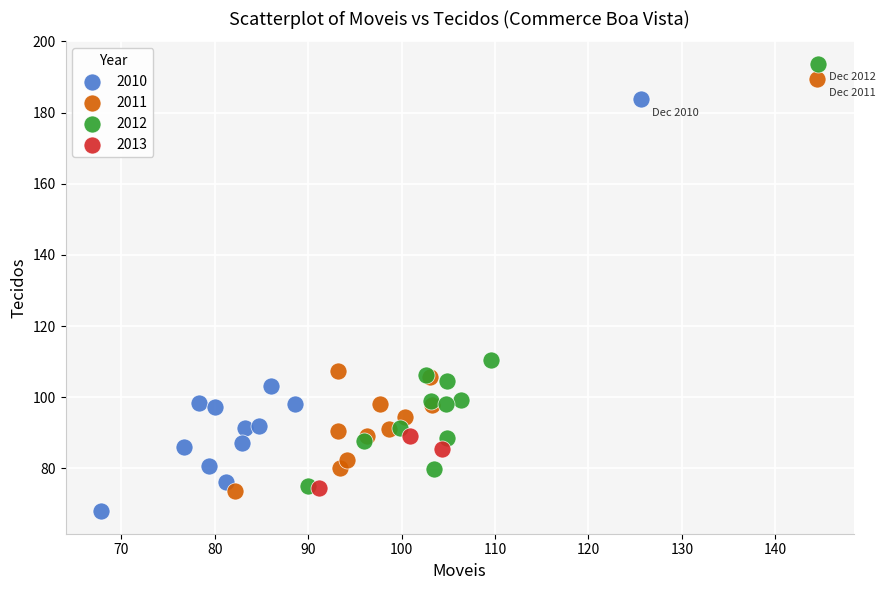

Which series contains the lowest Y value?

2010